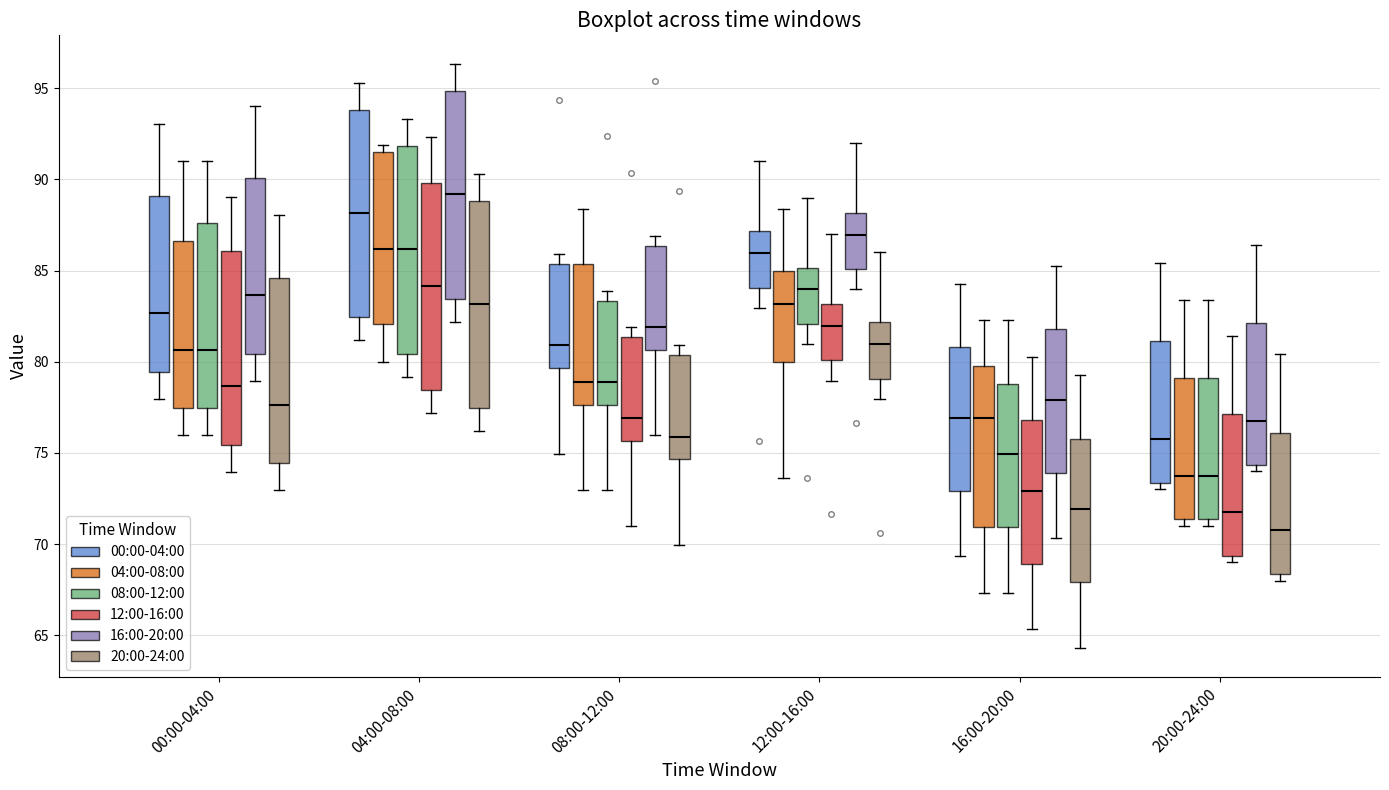

Which box has the highest median line?

04:00-08:00 (16:00-20:00)